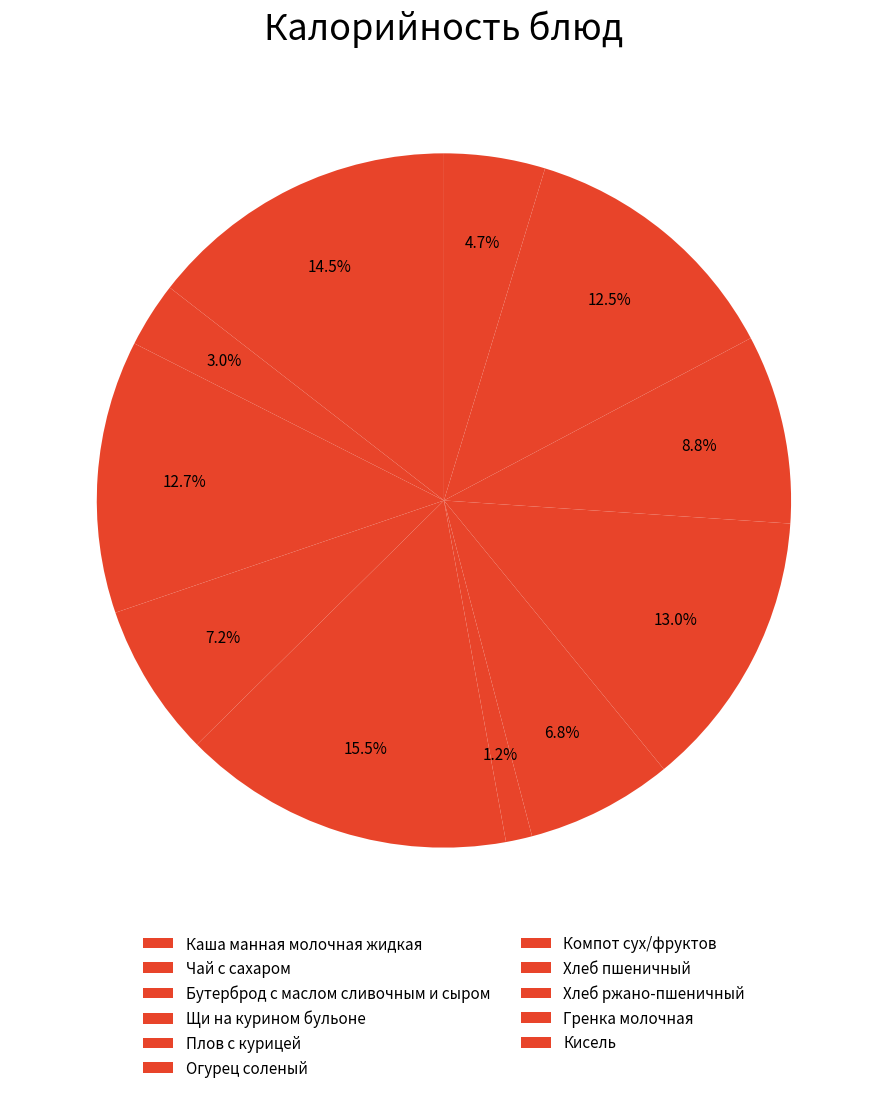

Count the number of slices in the pie.

11